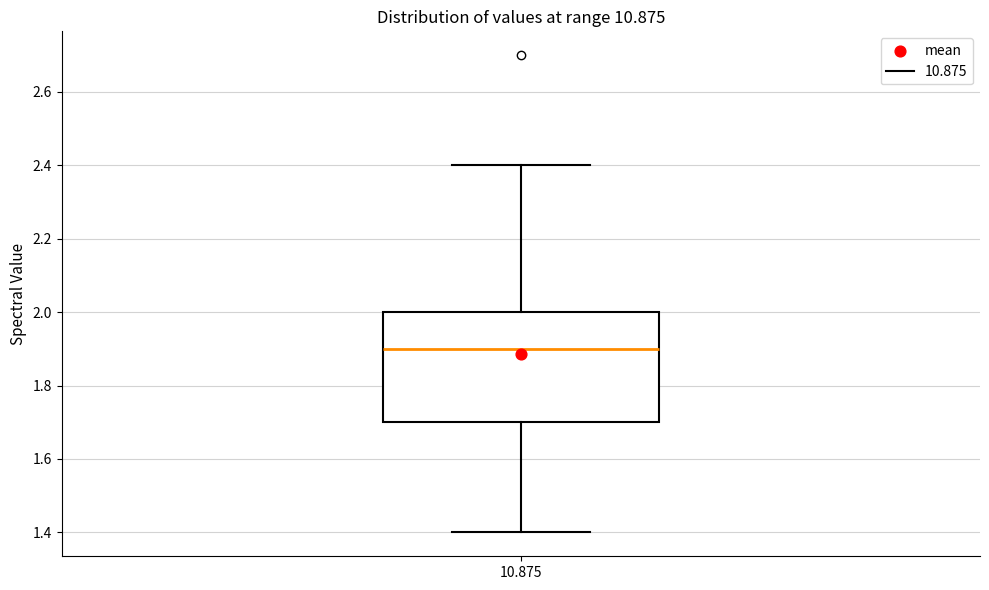

Where is the lower edge of the box at x = 10.875 on the y-axis? The values are not printed on the chart, so give them approximately, as read against the axis.

1.7